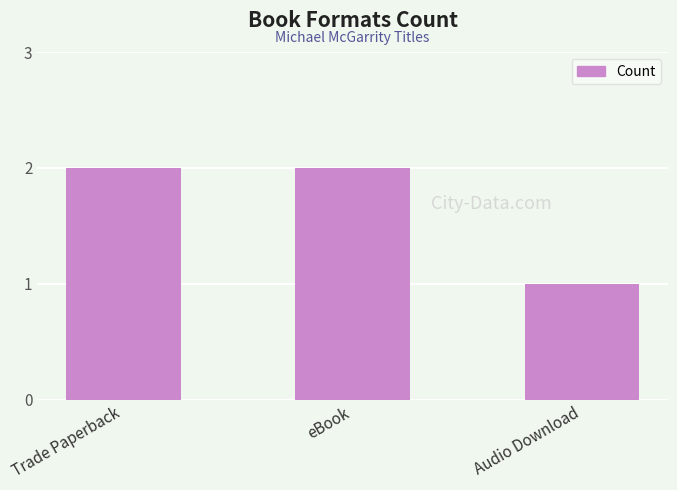

How many values are below 2?

1